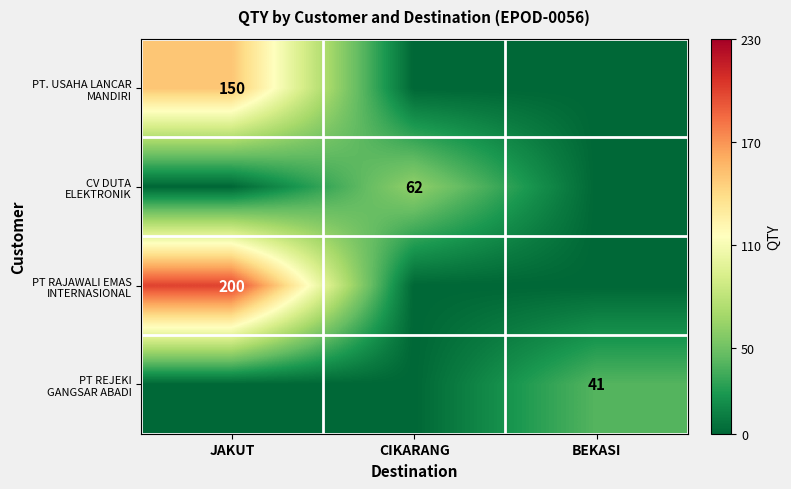

Which series has the widest spread of values?

PT RAJAWALI EMAS INTERNASIONAL